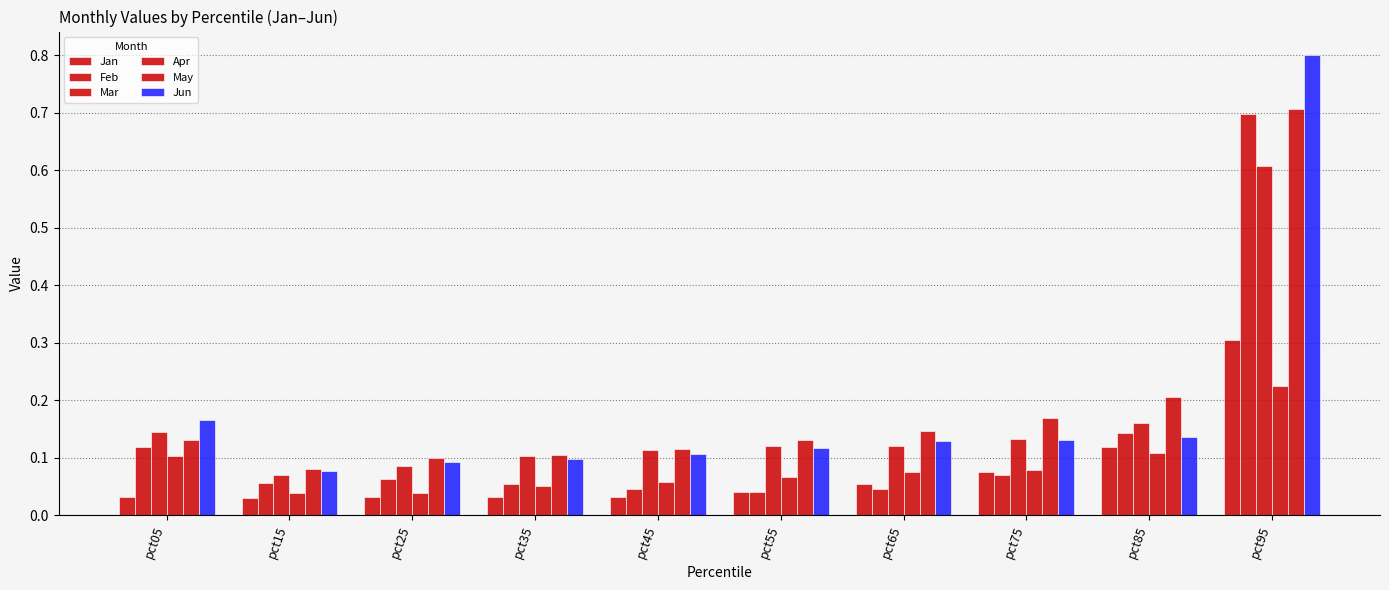

How many bars are there in each group?

6